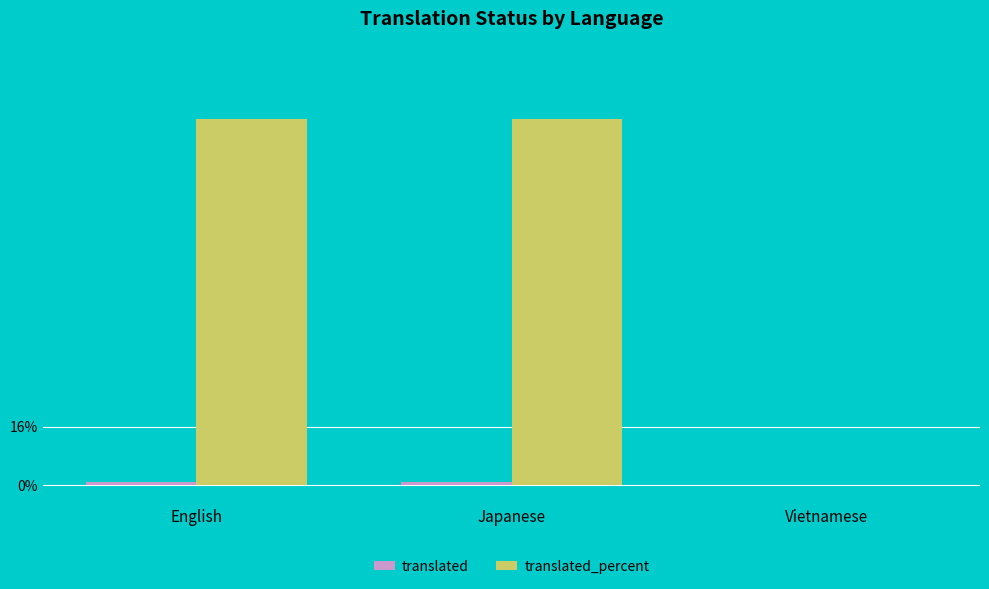

Are the bars horizontal?

No